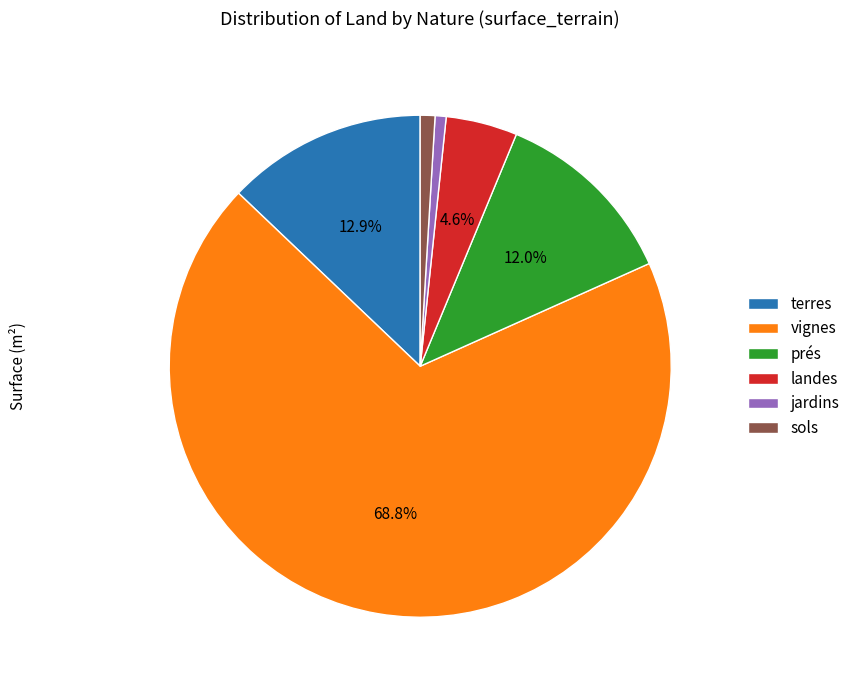

What is the largest slice in the pie chart?

vignes